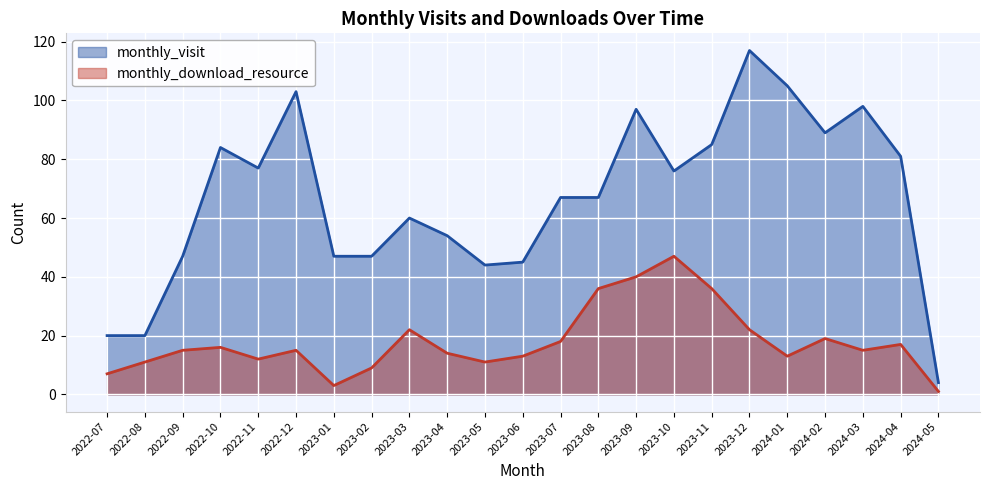

How many values in the monthly_visit series are below 67?

10